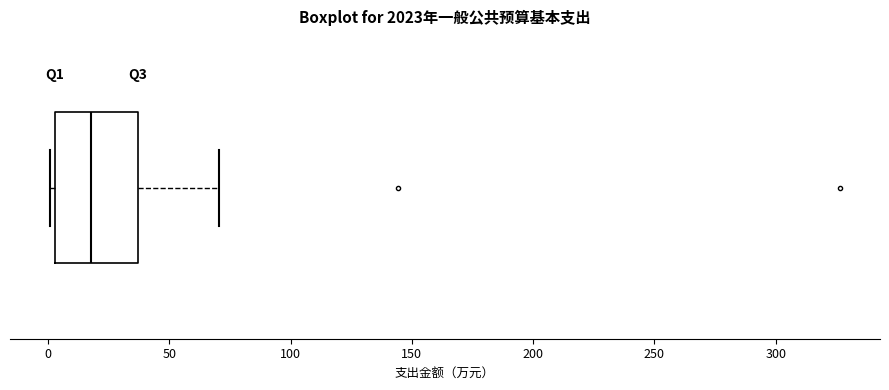

Transcribe this box plot: give where the median line is, the range the box spans, and where the two whiskers end, as read against the x-axis. The values are not printed on the chart, so give them approximately, as read against the axis.

median 20, box 5 to 35, whiskers 0 to 70